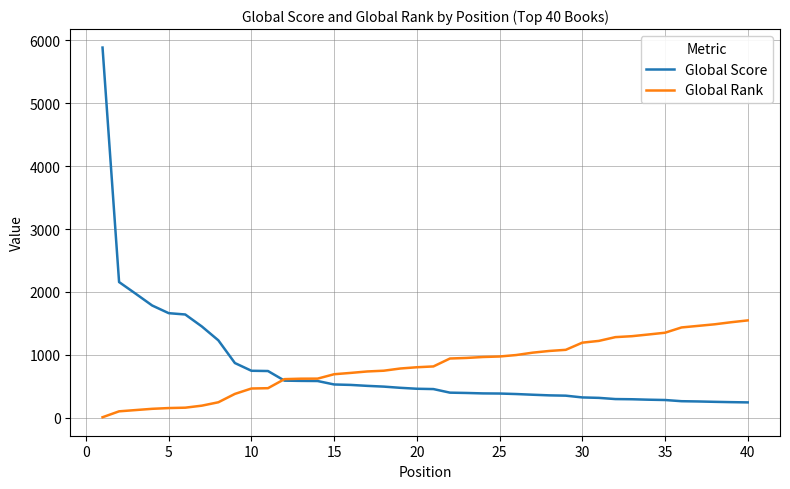

What is the greatest value displayed?

5887